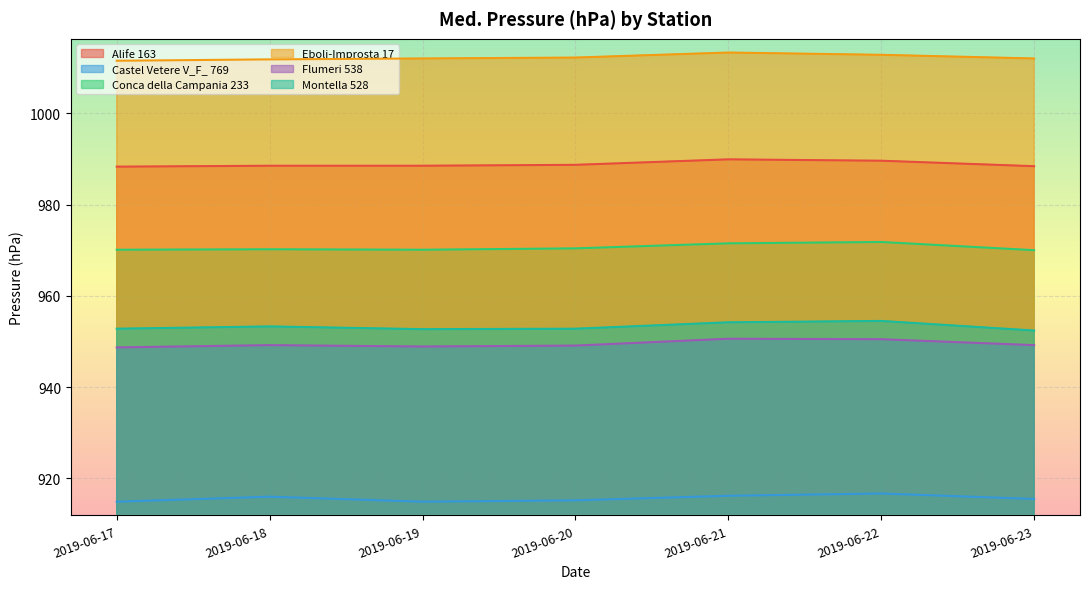

What is the value of the Castel Vetere V_F_ 769 point at the 1st from the left?

914.9